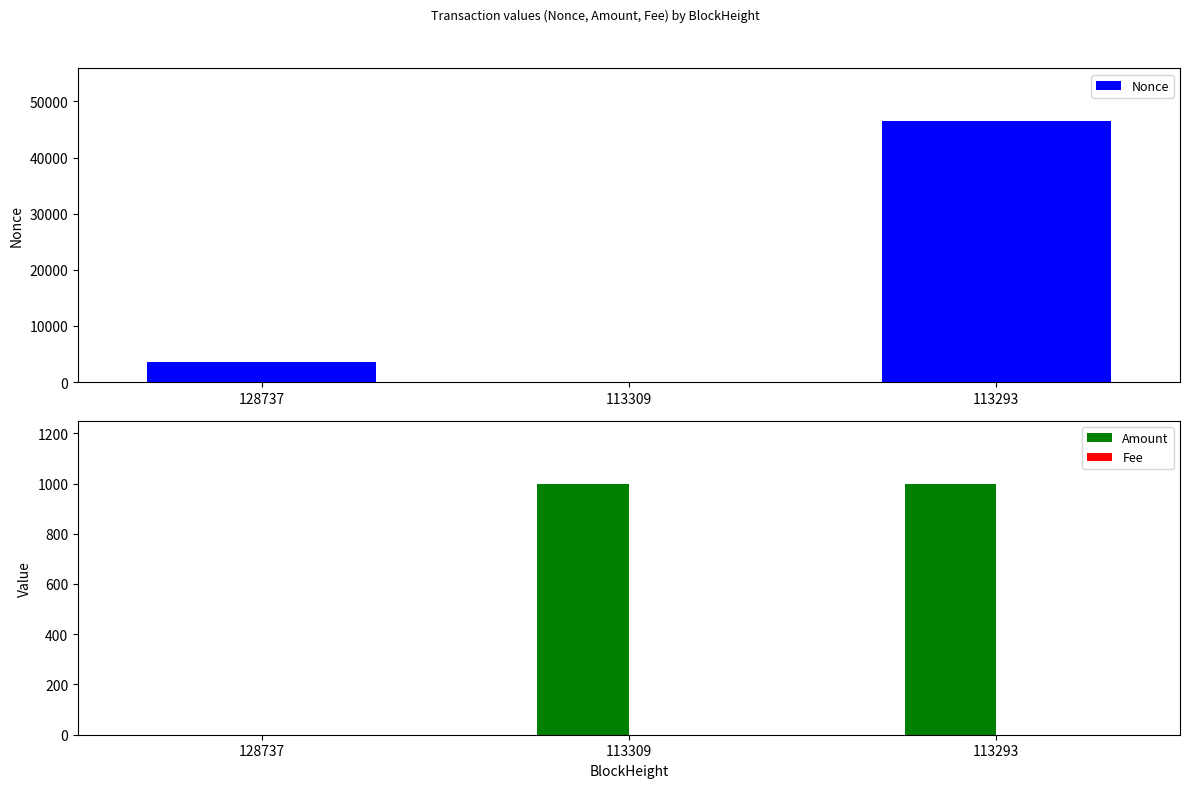

What is the difference between the maximum and second lowest values in the Amount series?

1.0